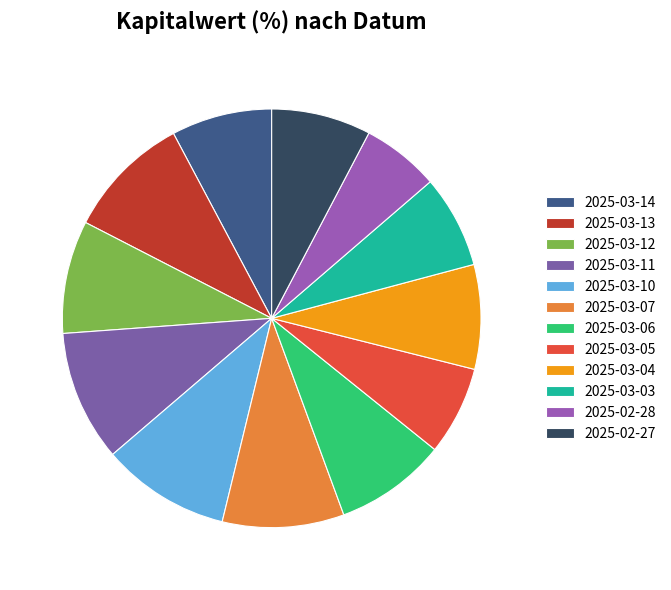

True or false: 2025-03-11 accounts for 18% of the total.

False